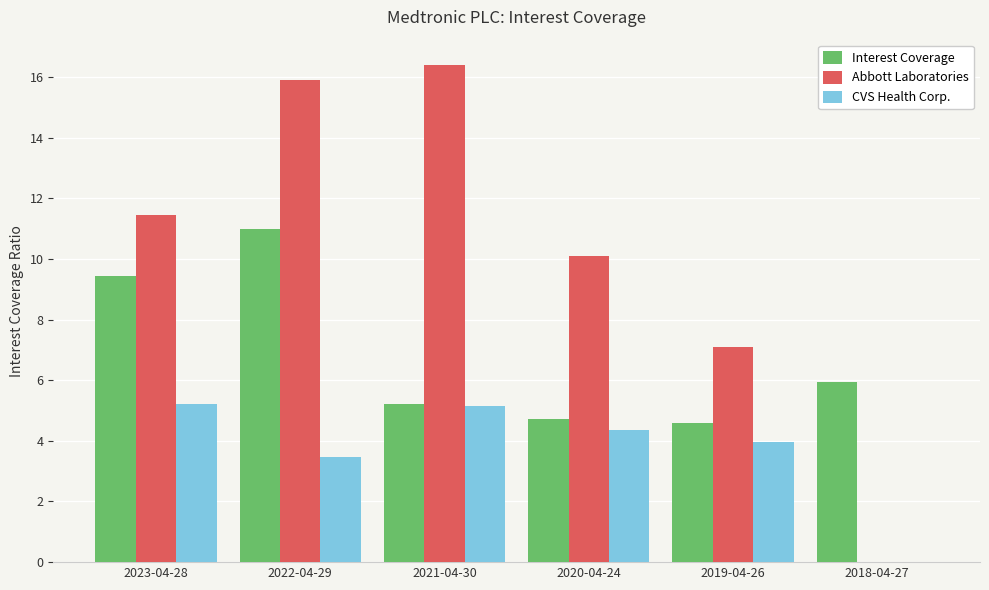

The value of Abbott Laboratories at 2023-04-28 is 18.6. True or false?

False